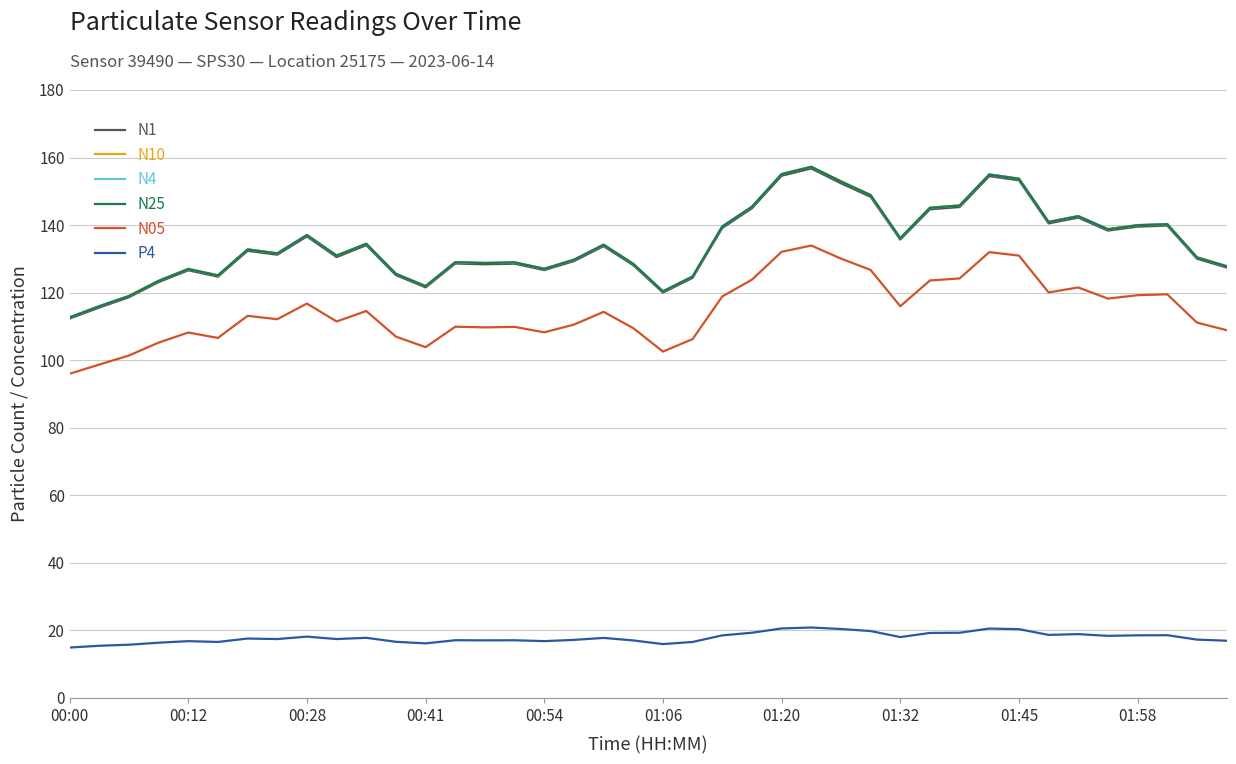

What is the minimum value shown in the chart?

14.9